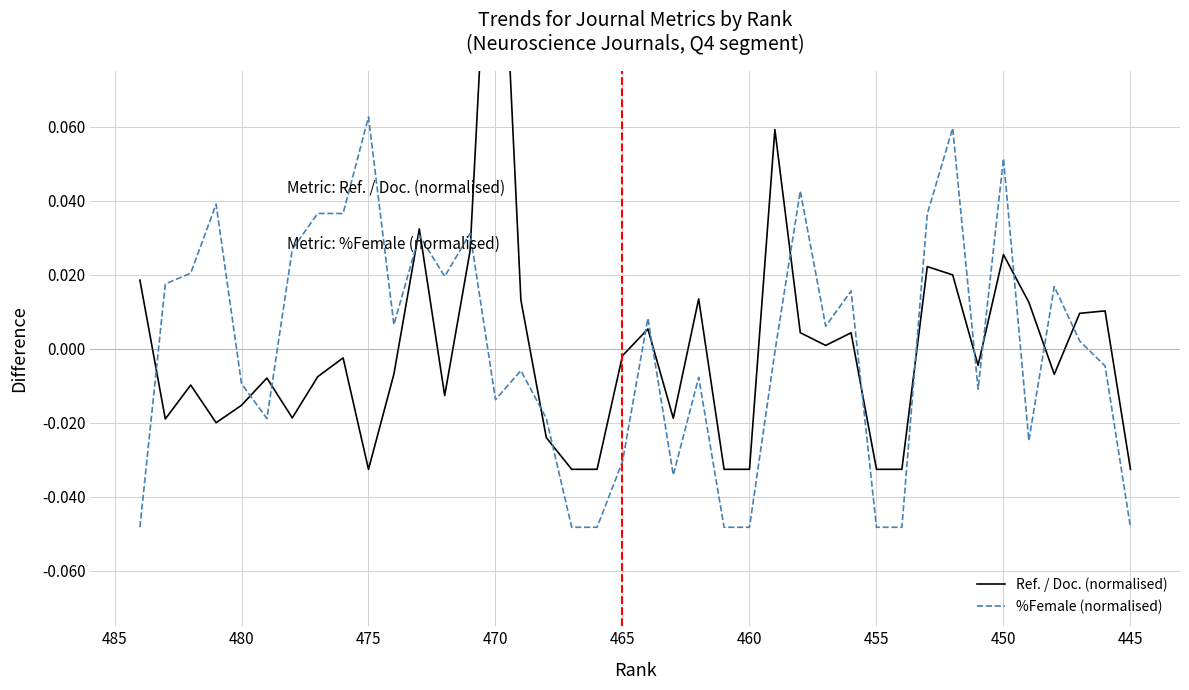

True or false: Ref. / Doc. (normalised) and %Female (normalised) intersect in this chart.

True